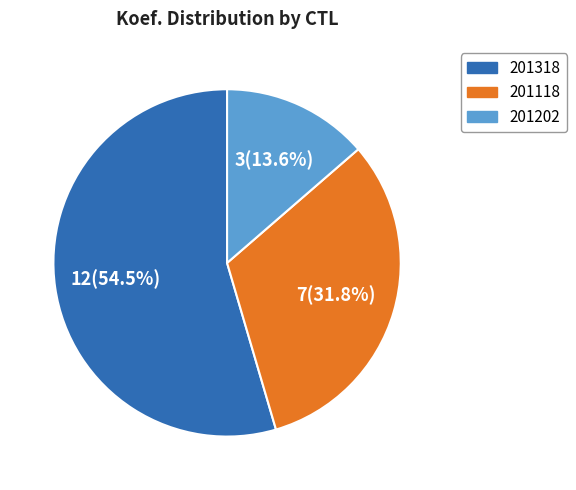

To the nearest percent, what is the difference between the 201118 and 201202 slice percentages?

18%